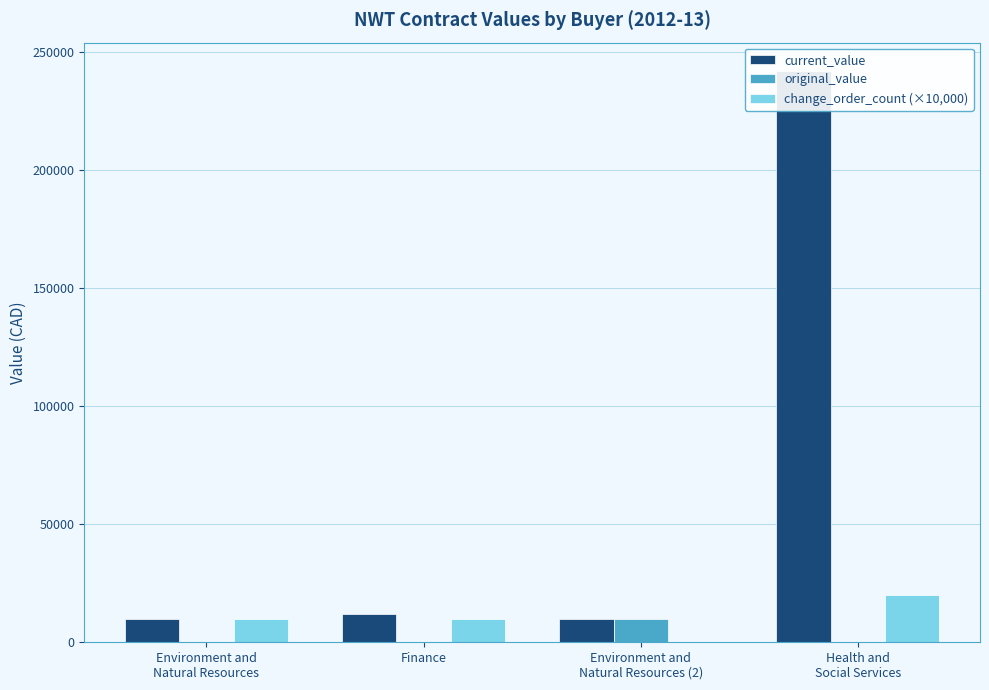

At how many categories does at least one series exceed 184142?

1